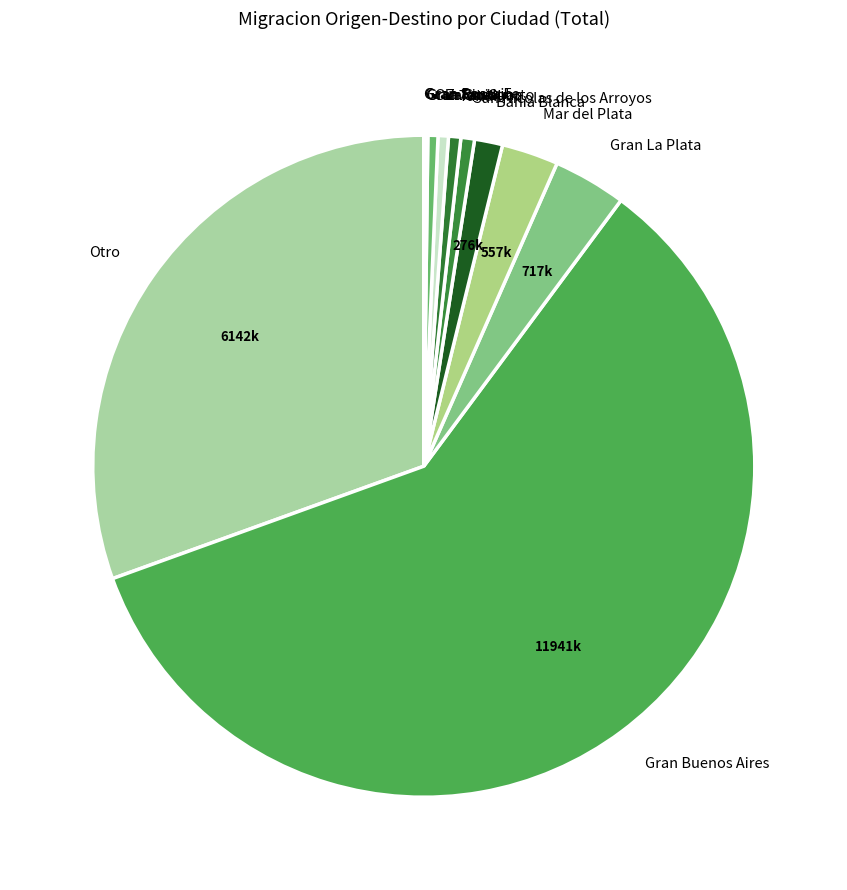

True or false: Tandil accounts for 1% of the total.

True